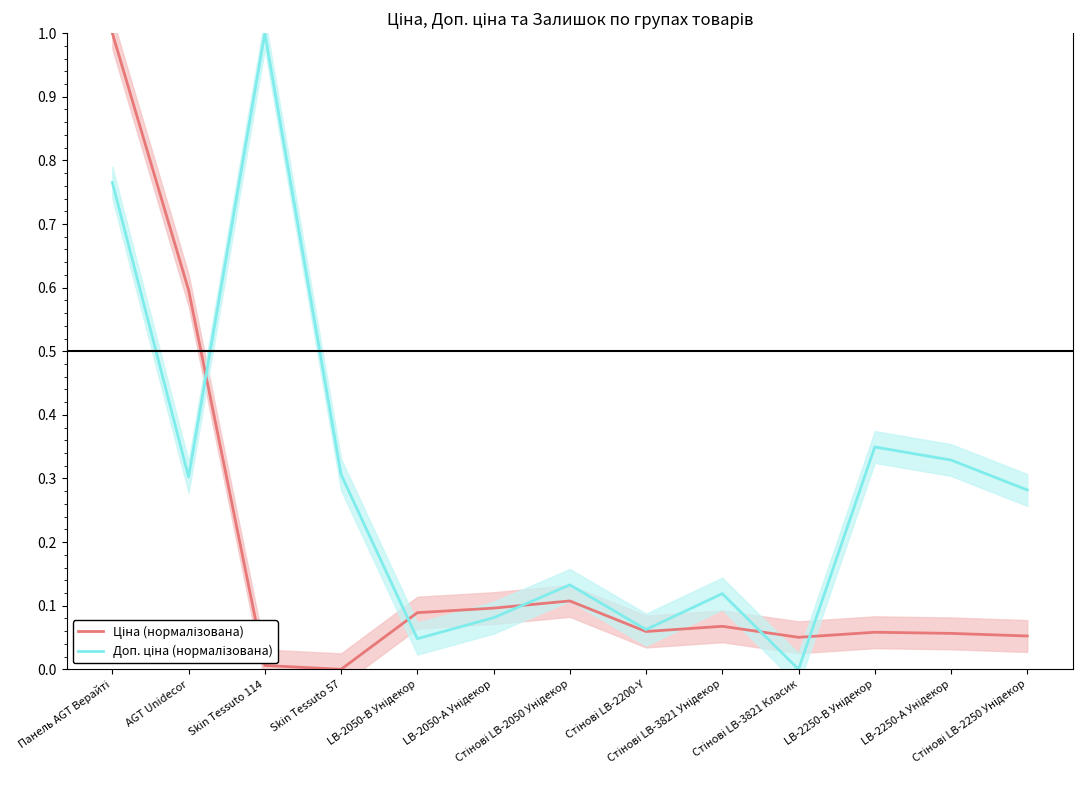

Reading left to right, extract all data points from this chart.

Ціна (нормалізована): Панель AGT Верайті=1.0	AGT Unidecor=0.6	Skin Tessuto 114=0.0	Skin Tessuto 57=0.0	LB-2050-В Унідекор=0.1	LB-2050-А Унідекор=0.1	Стінові LB-2050 Унідекор=0.1	Стінові LB-2200-Y=0.1	Стінові LB-3821 Унідекор=0.1	Стінові LB-3821 Класик=0.1	LB-2250-В Унідекор=0.1	LB-2250-А Унідекор=0.1	Стінові LB-2250 Унідекор=0.1
Доп. ціна (нормалізована): Панель AGT Верайті=0.8	AGT Unidecor=0.3	Skin Tessuto 114=1.0	Skin Tessuto 57=0.3	LB-2050-В Унідекор=0.0	LB-2050-А Унідекор=0.1	Стінові LB-2050 Унідекор=0.1	Стінові LB-2200-Y=0.1	Стінові LB-3821 Унідекор=0.1	Стінові LB-3821 Класик=0.0	LB-2250-В Унідекор=0.3	LB-2250-А Унідекор=0.3	Стінові LB-2250 Унідекор=0.3